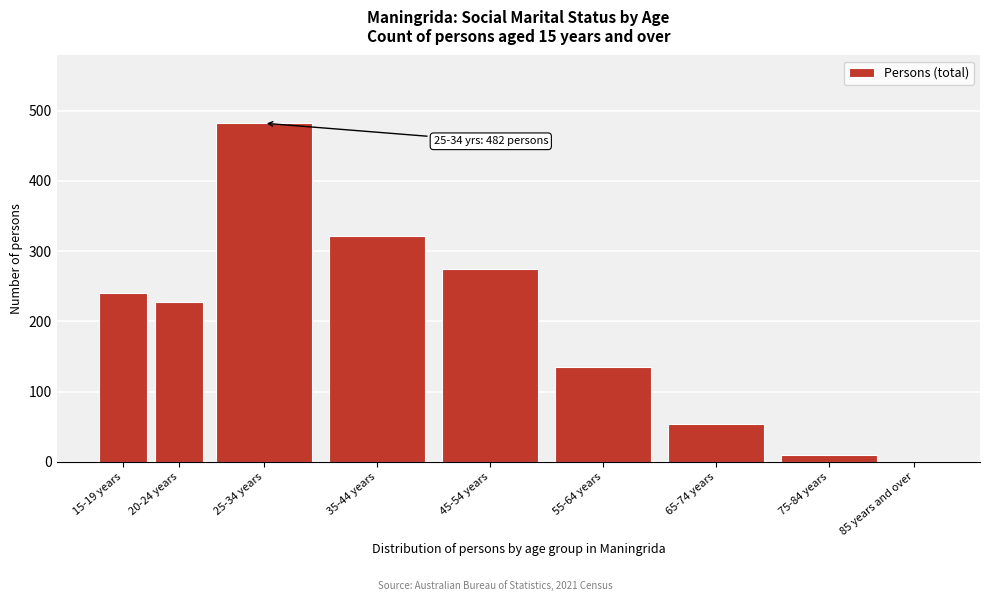

Reading left to right, list all the values displayed in this chart.

15-19 years=240	20-24 years=228	25-34 years=482	35-44 years=321	45-54 years=275	55-64 years=135	65-74 years=54	75-84 years=10	85 years and over=0